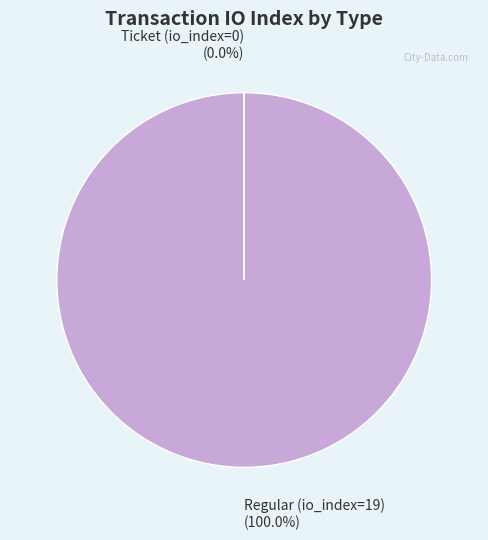

Does any single category account for the majority?

Yes